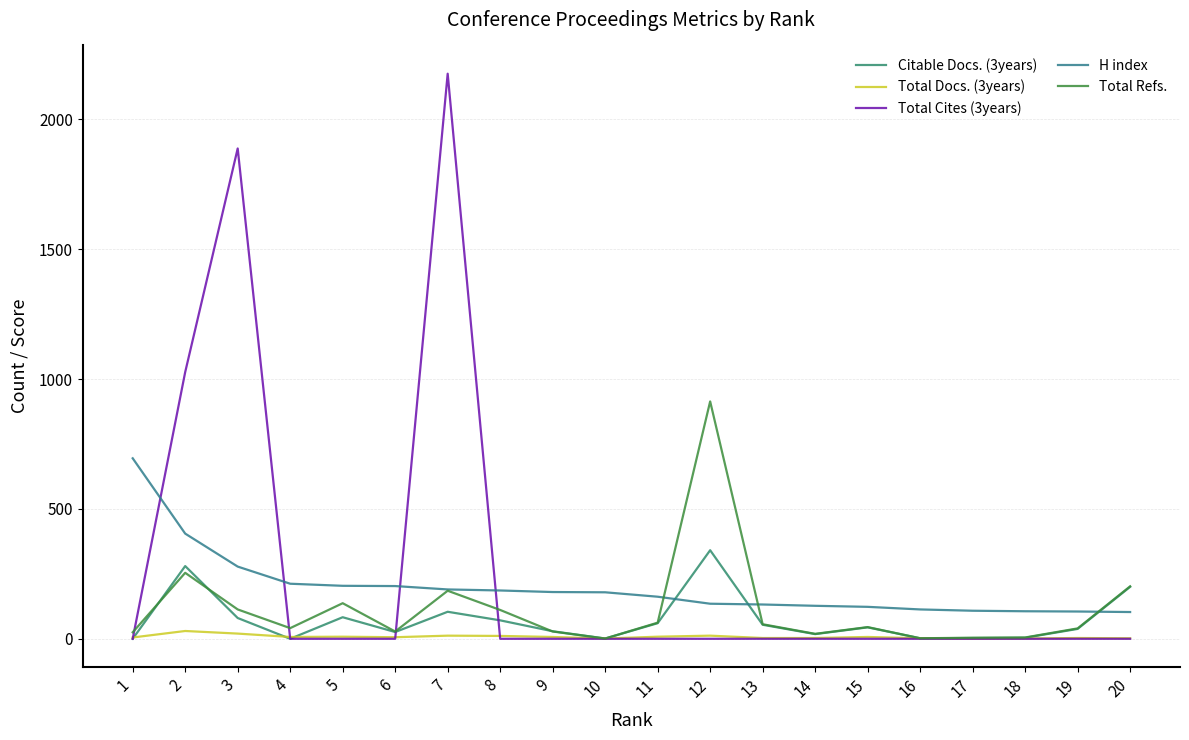

What is the difference between the highest and lowest values at 1?

695